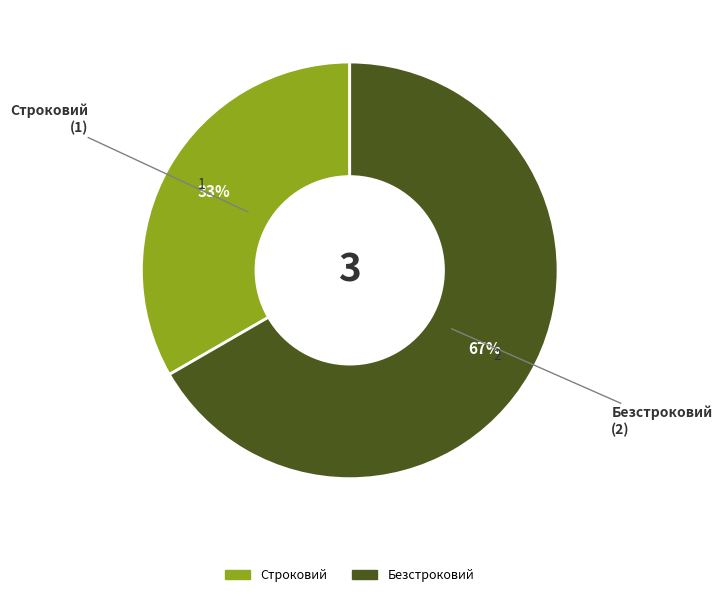

What is the smallest slice in the pie chart?

Строковий